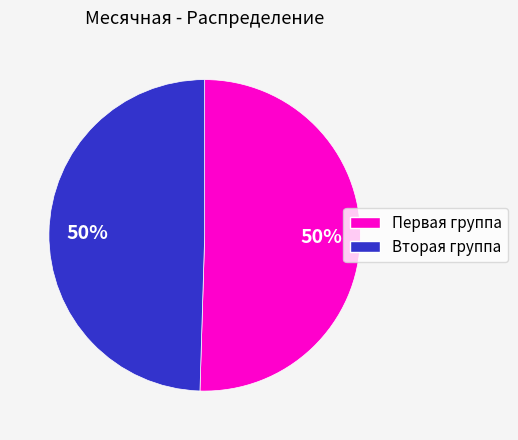

To the nearest percent, what is the average slice percentage?

50%